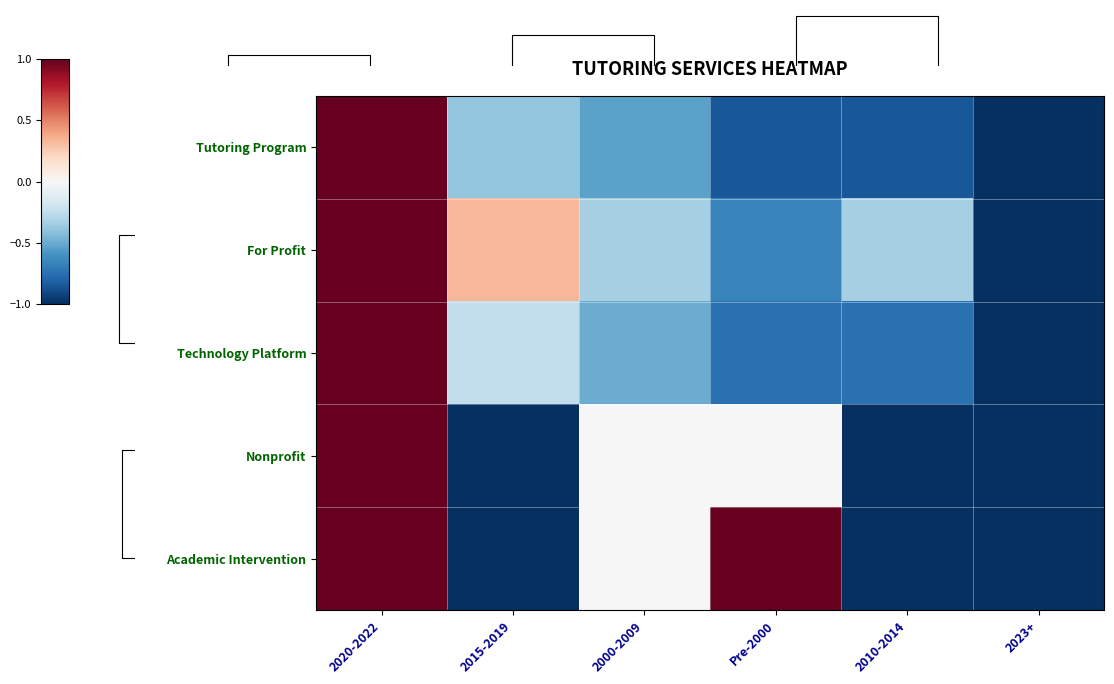

How many values in the Nonprofit series are below 0?

3